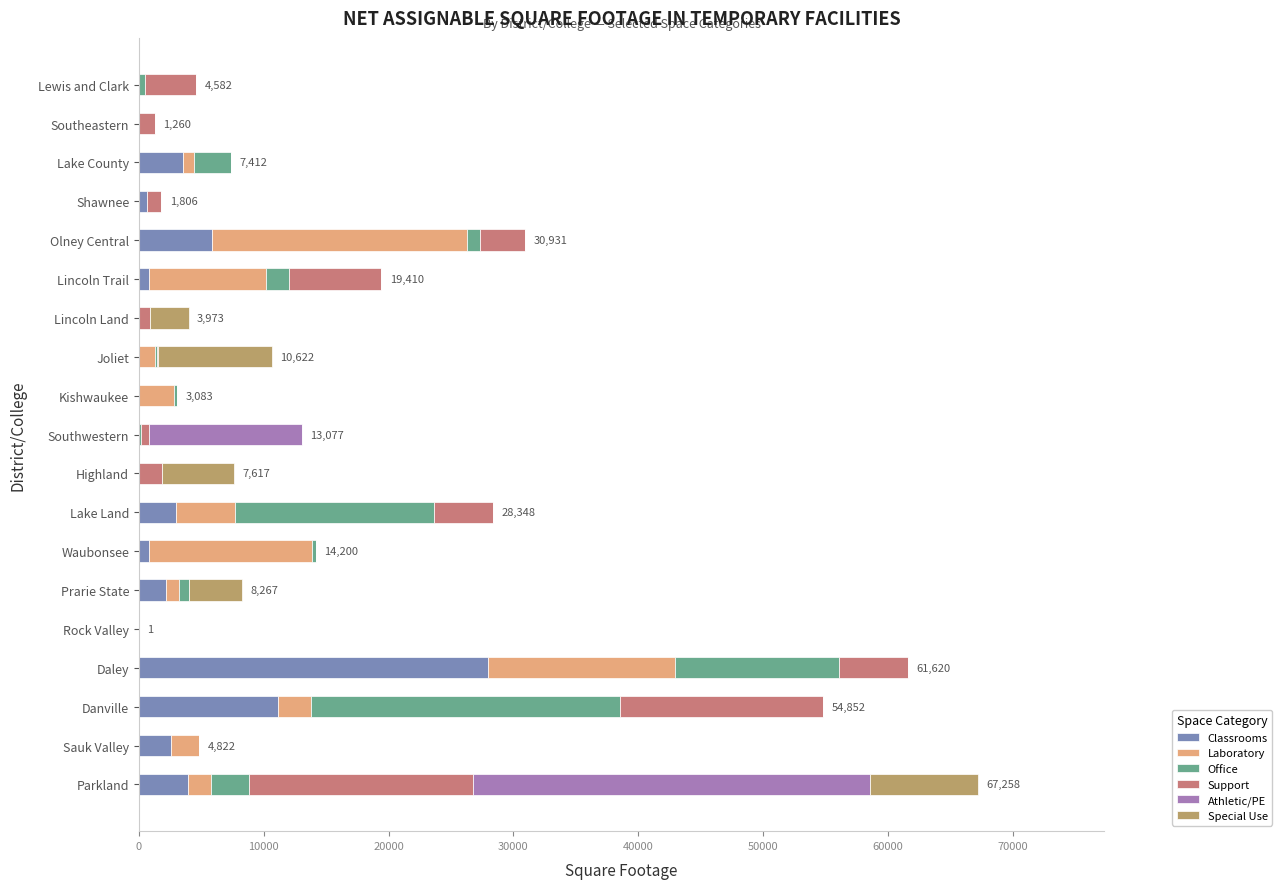

What is the highest value of the Classrooms series?

27978